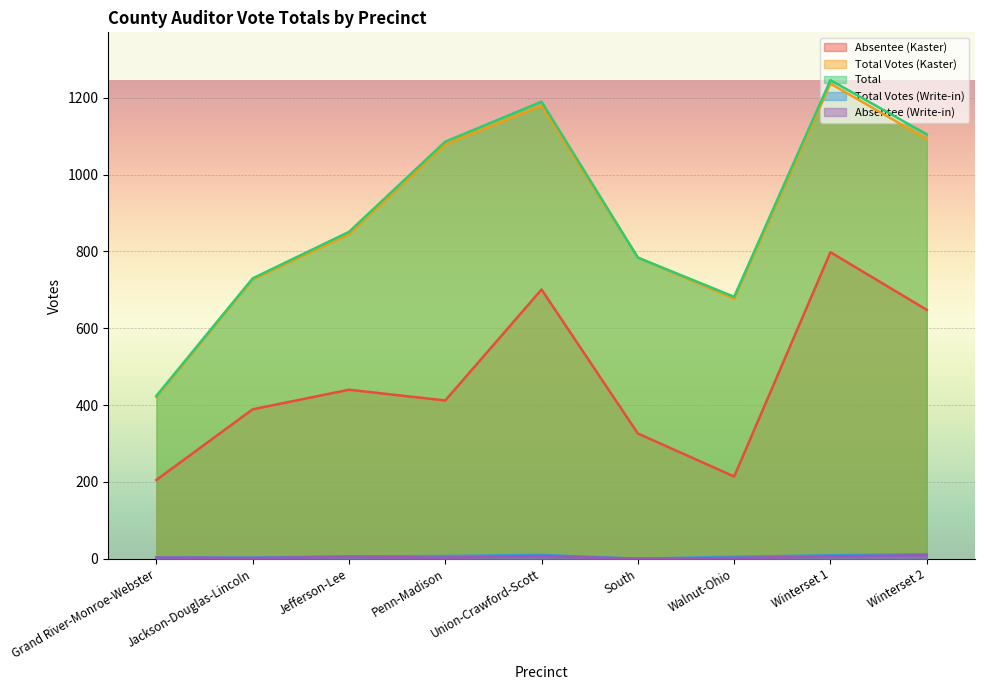

What is the difference between the Total Votes (Kaster) values at Grand River-Monroe-Webster and Penn-Madison?

658